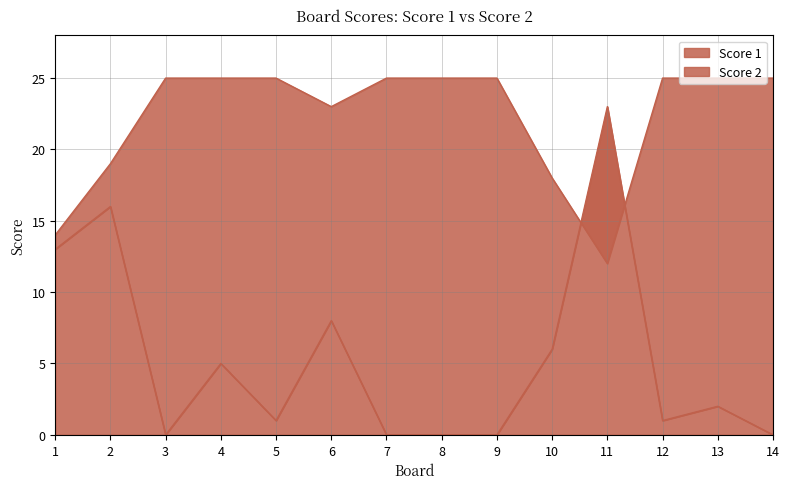

The value of Score 1 at 7 is 25. True or false?

True